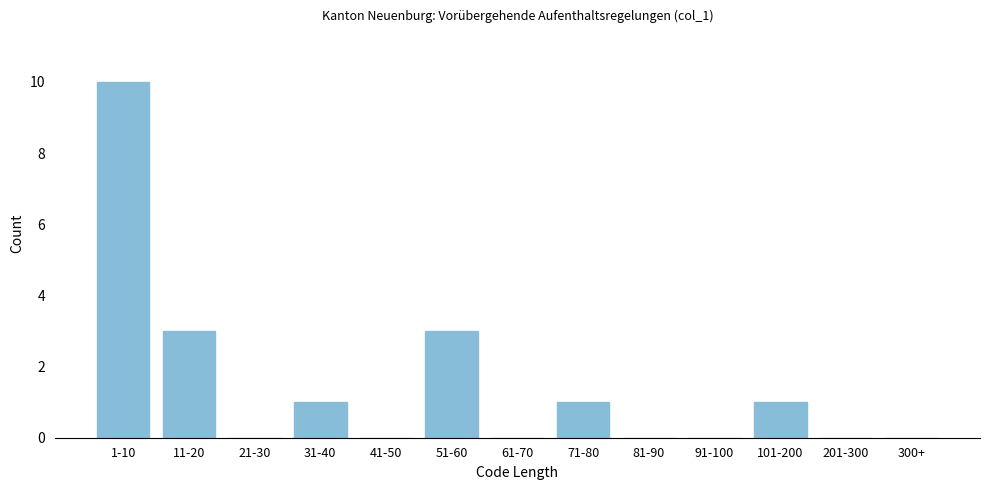

Reading right to left, what are all the values shown in this chart?

300+=0	201-300=0	101-200=1	91-100=0	81-90=0	71-80=1	61-70=0	51-60=3	41-50=0	31-40=1	21-30=0	11-20=3	1-10=10